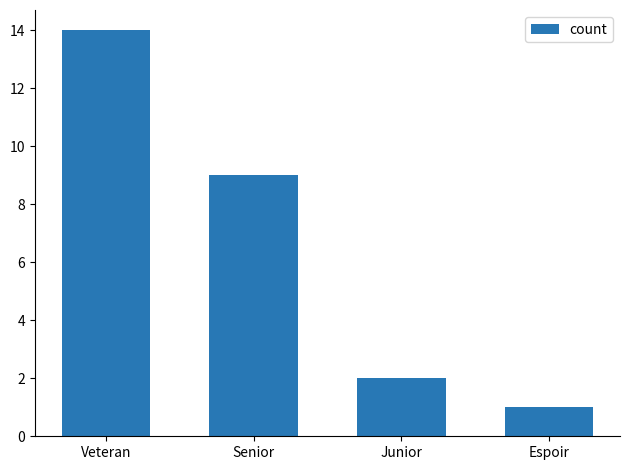

Reading right to left, what are all the values shown in this chart?

1	2	9	14